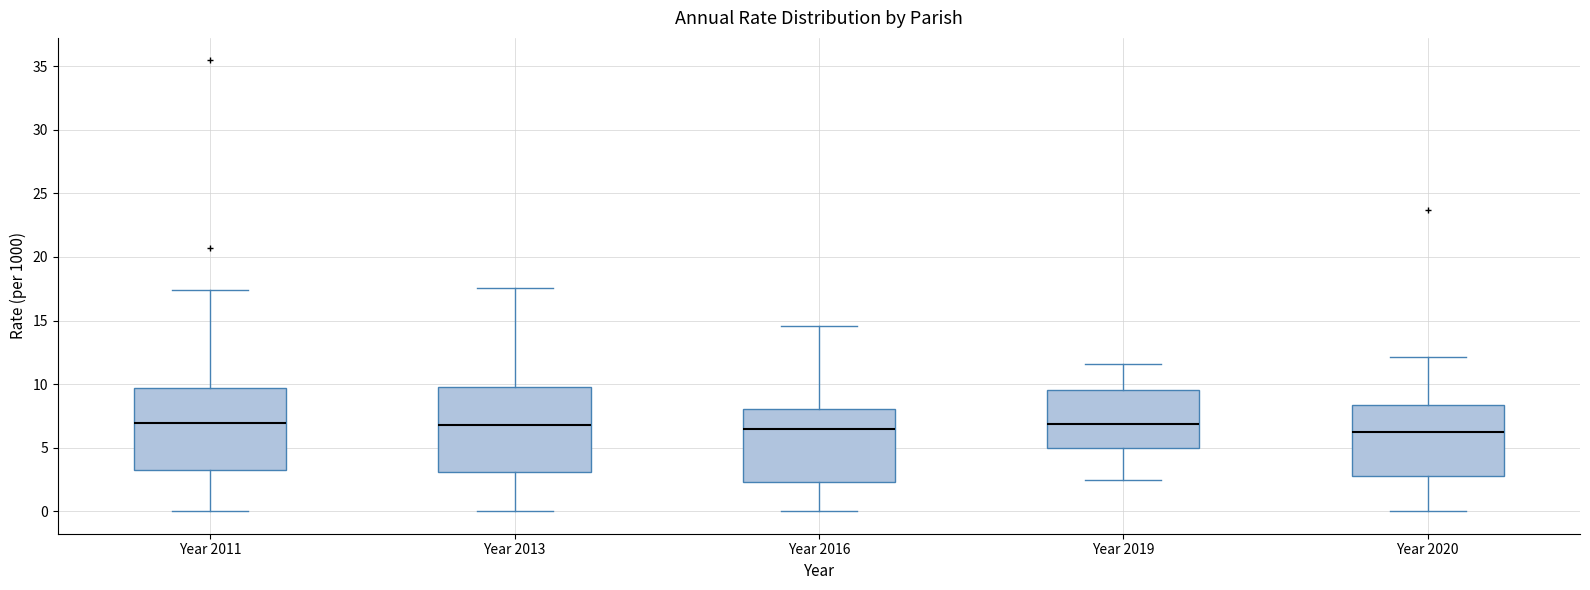

Reading left to right, transcribe this box plot: for each box, give where its median line is, the range the box spans, and where its two whiskers end, as read against the y-axis. The values are not printed on the chart, so give them approximately, as read against the axis.

Year 2011: median 7.0, box 3.0 to 9.5, whiskers 0.0 to 17.5
Year 2013: median 6.5, box 3.0 to 10.0, whiskers 0.0 to 17.5
Year 2016: median 6.5, box 2.5 to 8.0, whiskers 0.0 to 14.5
Year 2019: median 7.0, box 5.0 to 9.5, whiskers 2.5 to 11.5
Year 2020: median 6.0, box 3.0 to 8.5, whiskers 0.0 to 12.0